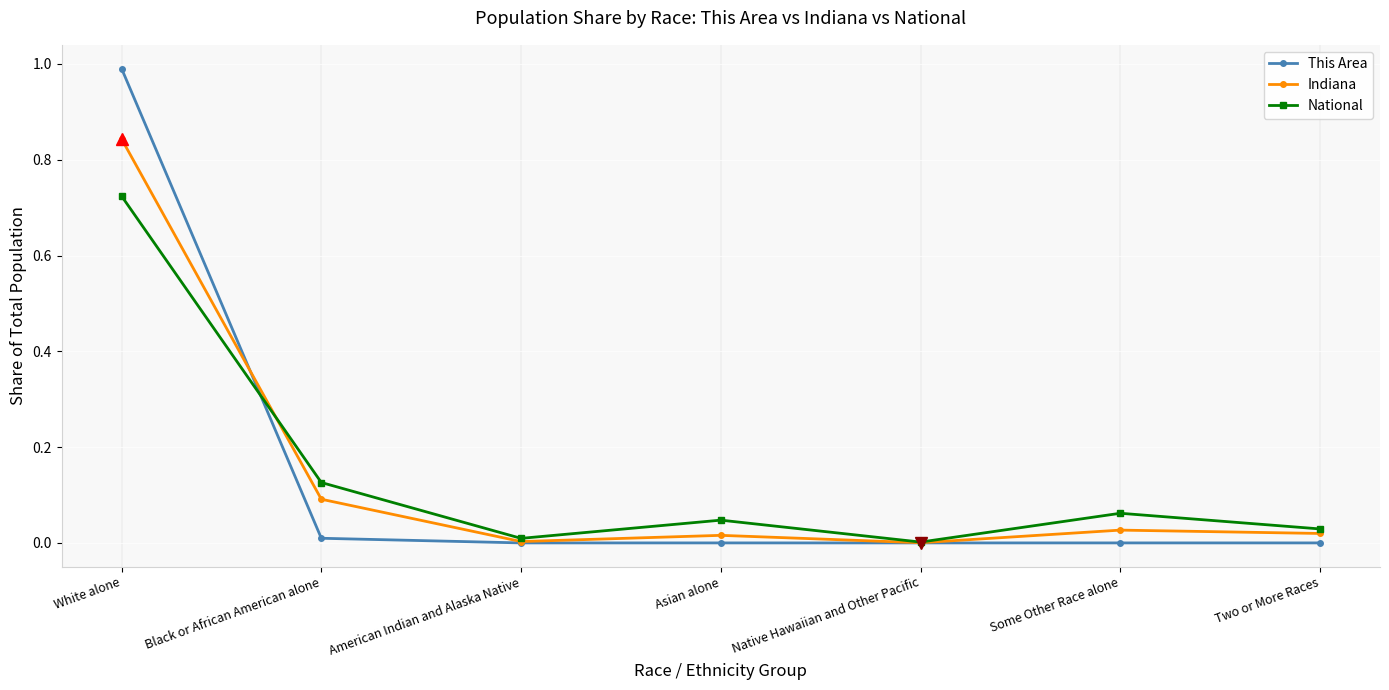

True or false: National has more than 2 points higher than both neighbors.

False